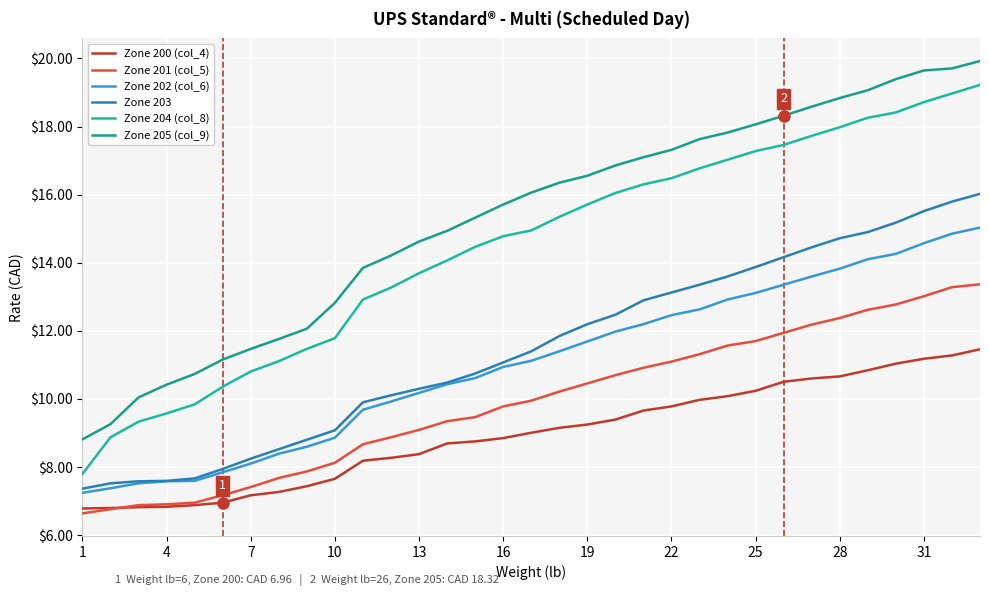

How many distinct data groups are displayed?

6